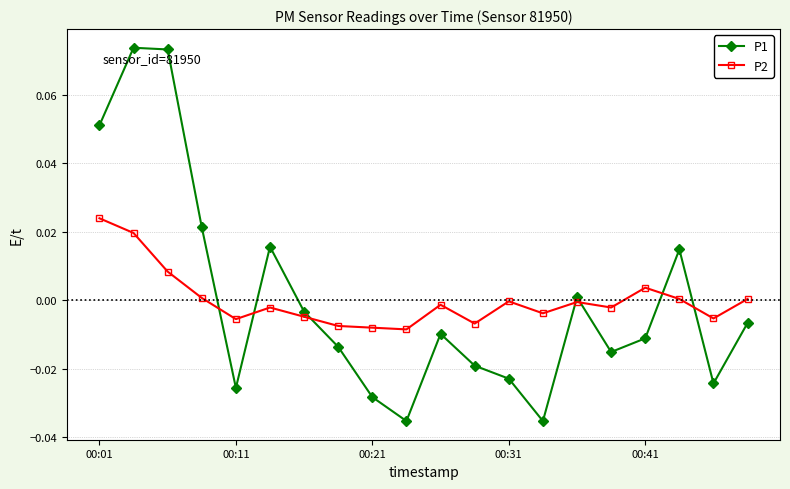

Which series has the largest range (max minus min)?

P1